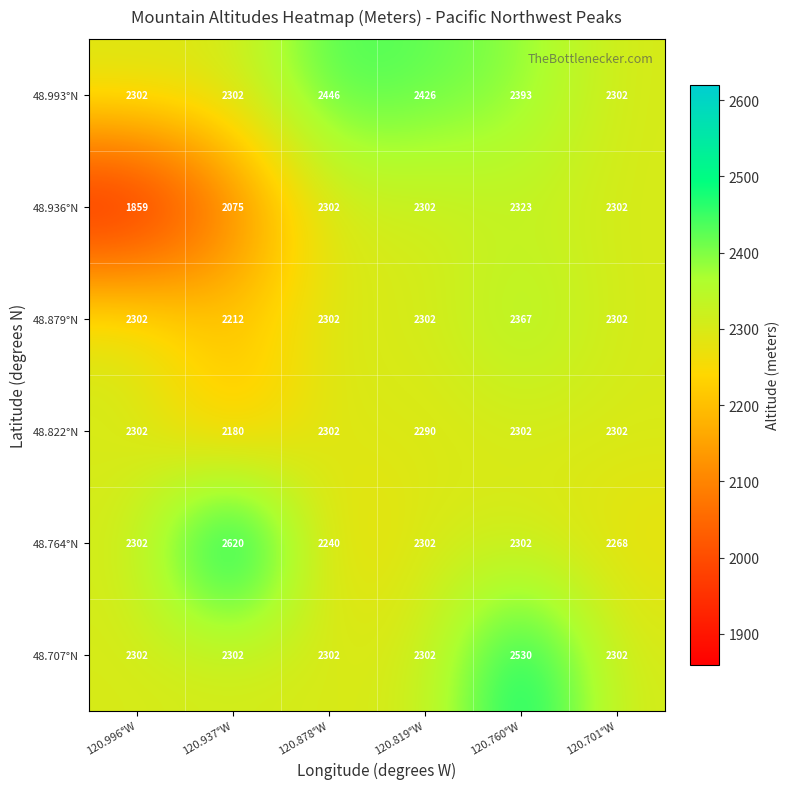

Between 120.819°W and 120.701°W, which series saw the biggest shift?

48.993°N